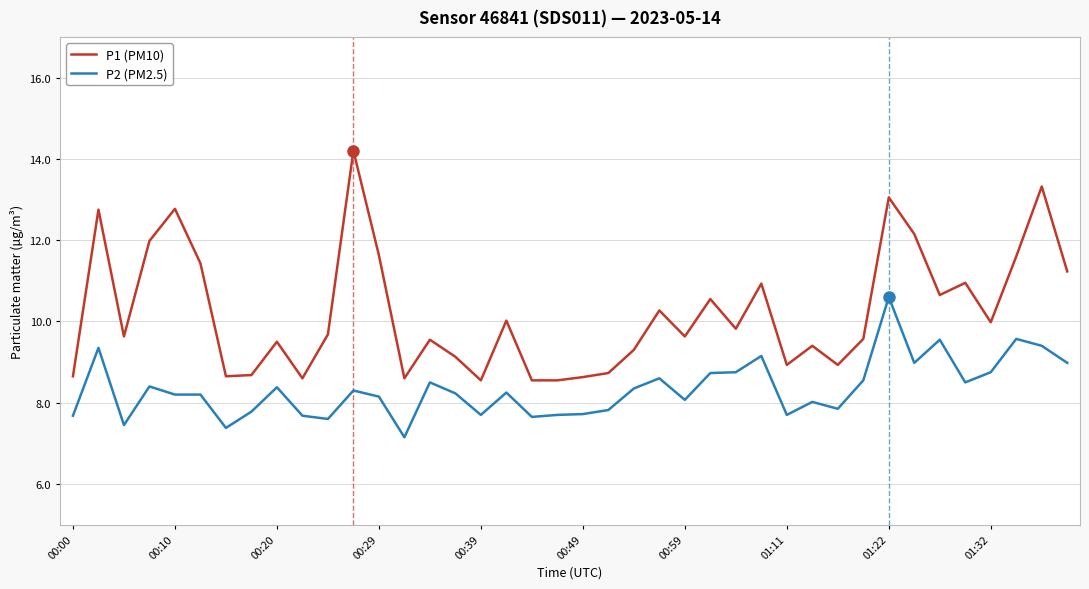

What is the maximum value shown in the chart?

14.2